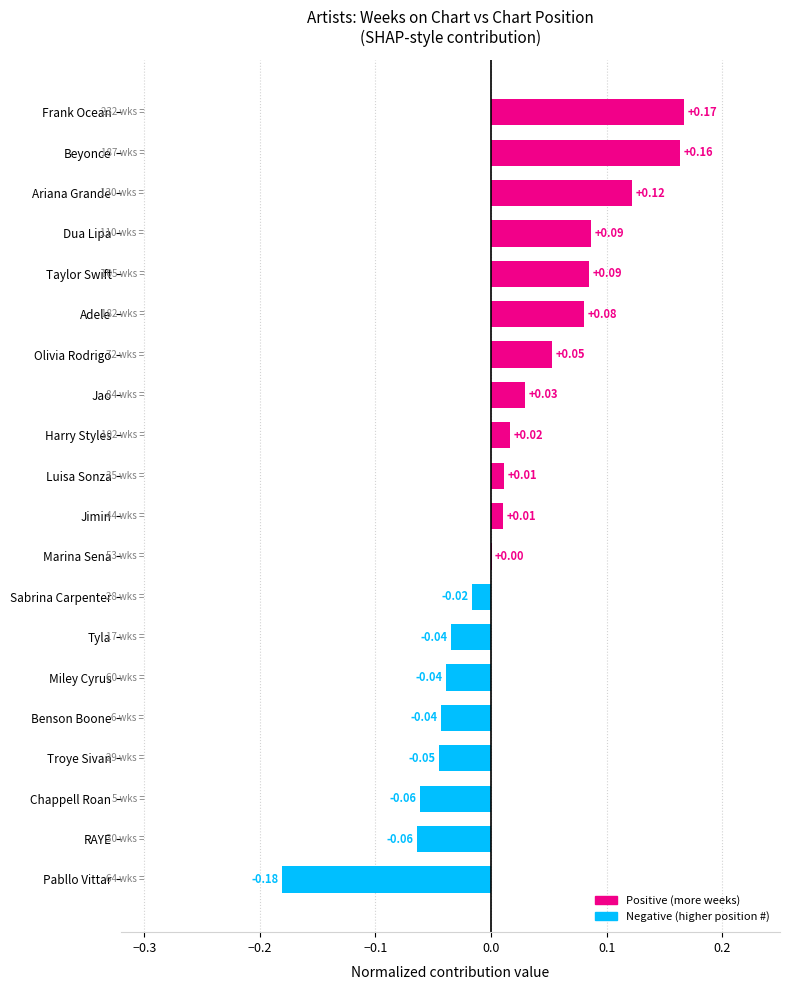

Between Beyonce and Frank Ocean, which is larger?

Frank Ocean